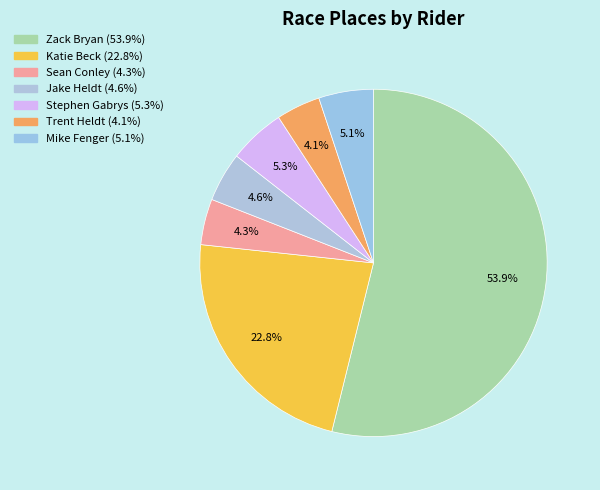

How many segments does this pie chart have?

7